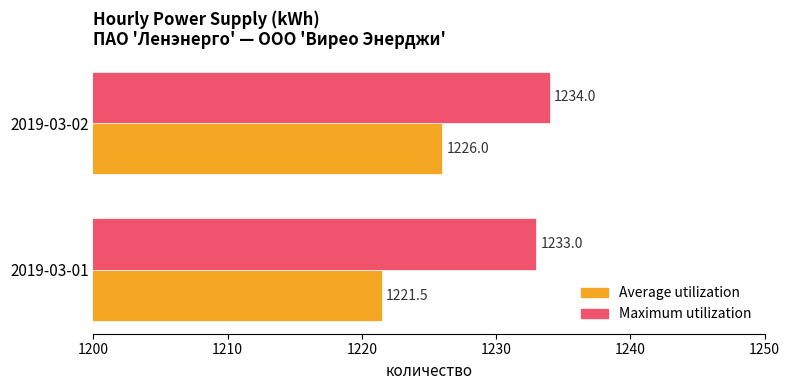

How many data points in Average utilization are less than 1226?

1